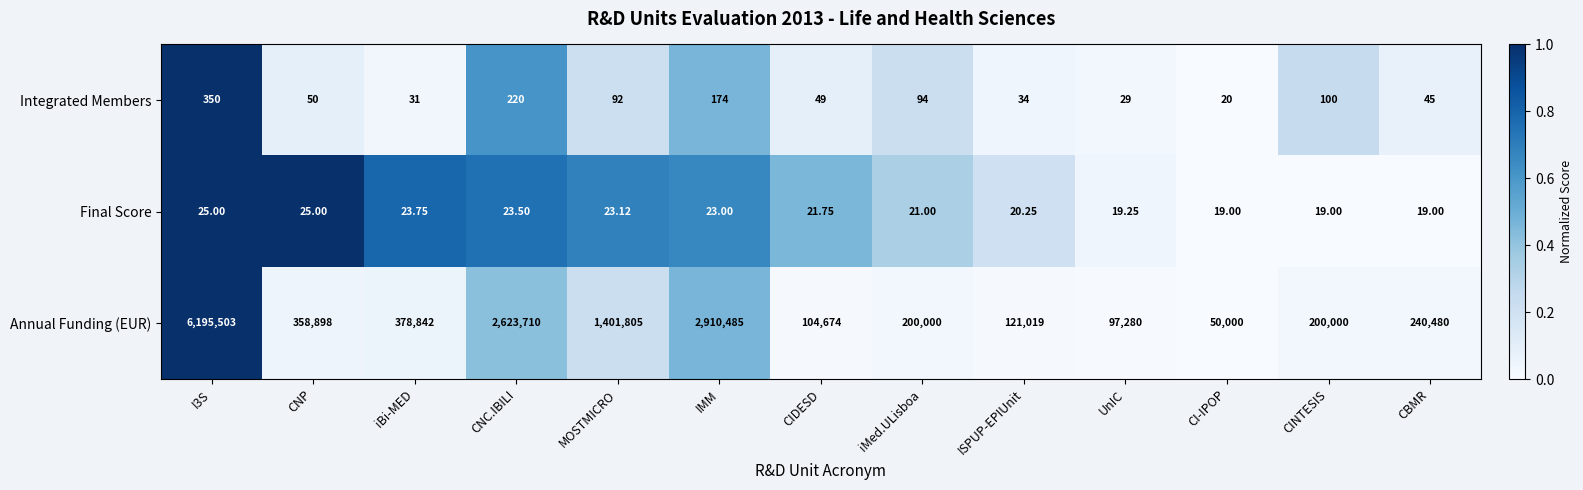

Which series has the widest spread of values?

Annual Funding (EUR)